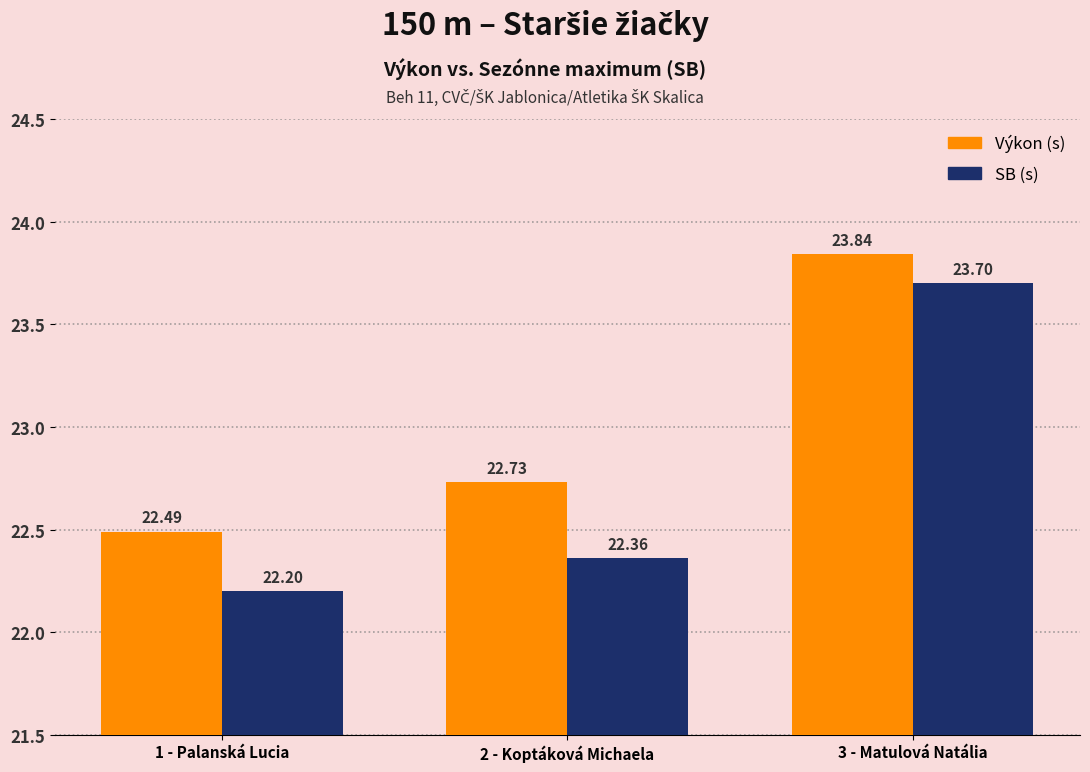

What value does the SB (s) series have at 2 - Koptáková Michaela?

22.4